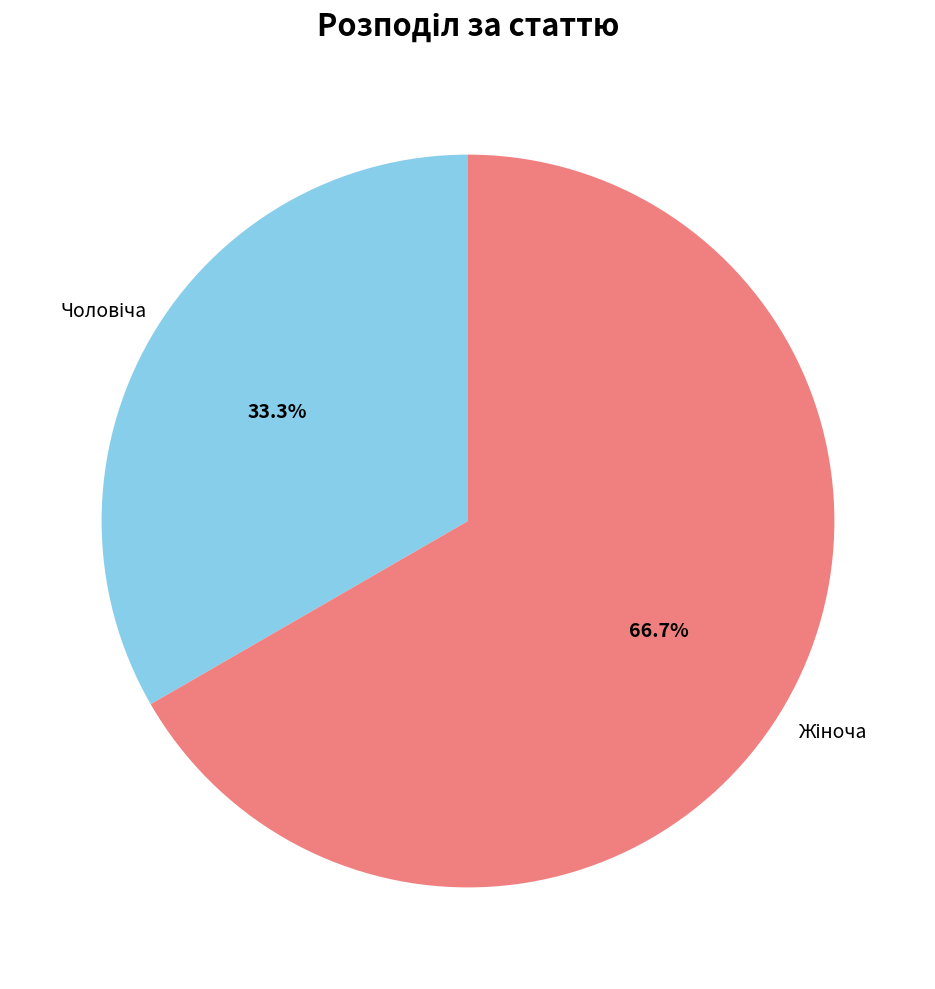

Is there any slice that represents more than half of the pie?

Yes